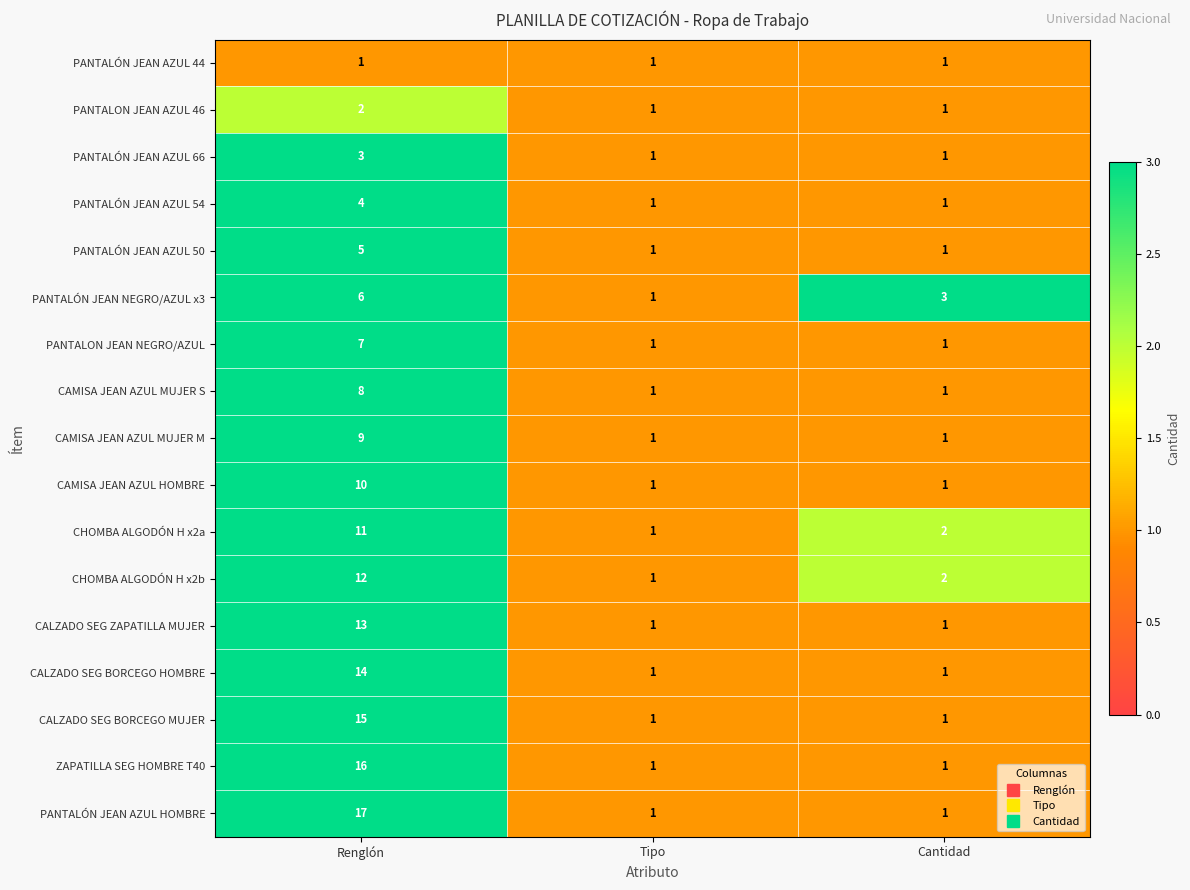

What is the maximum value shown in the chart?

17